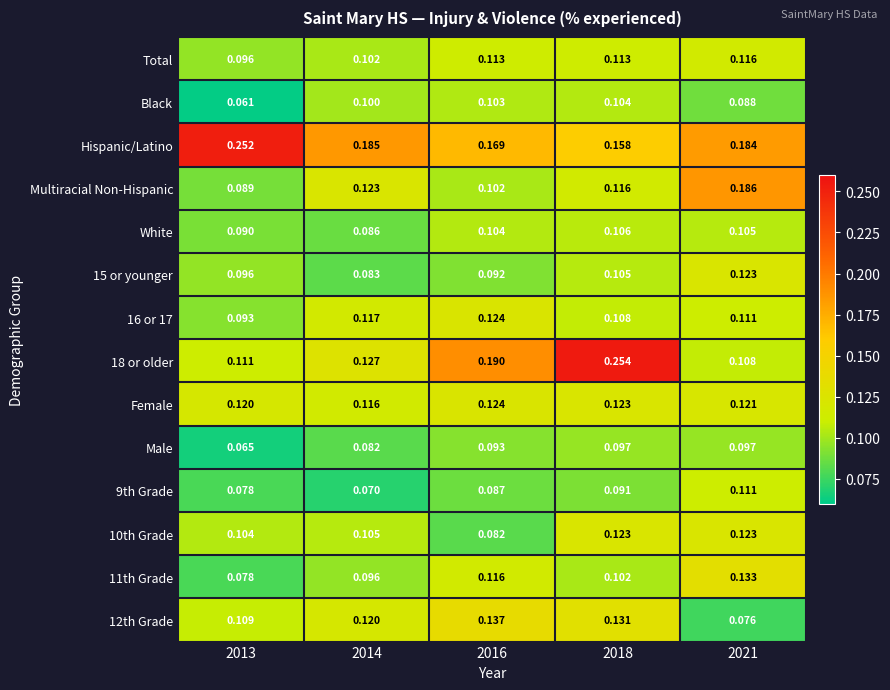

Which series has the largest total across all categories?

Hispanic/Latino